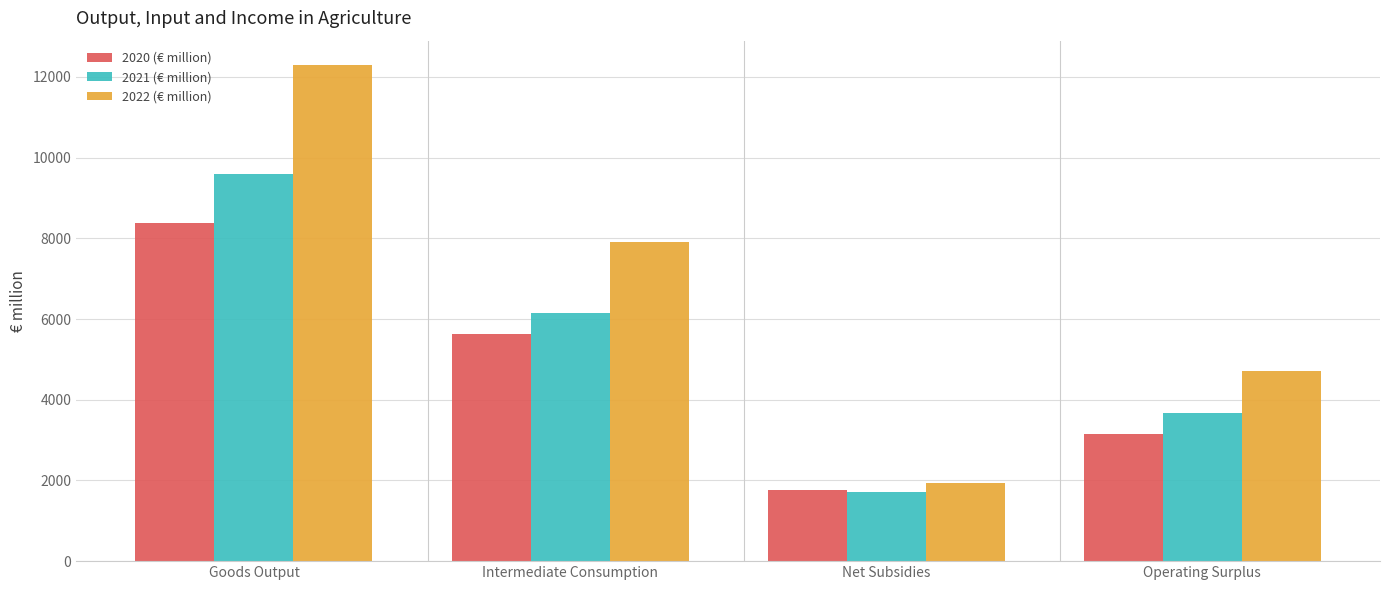

What is the smallest value displayed?

1716.3